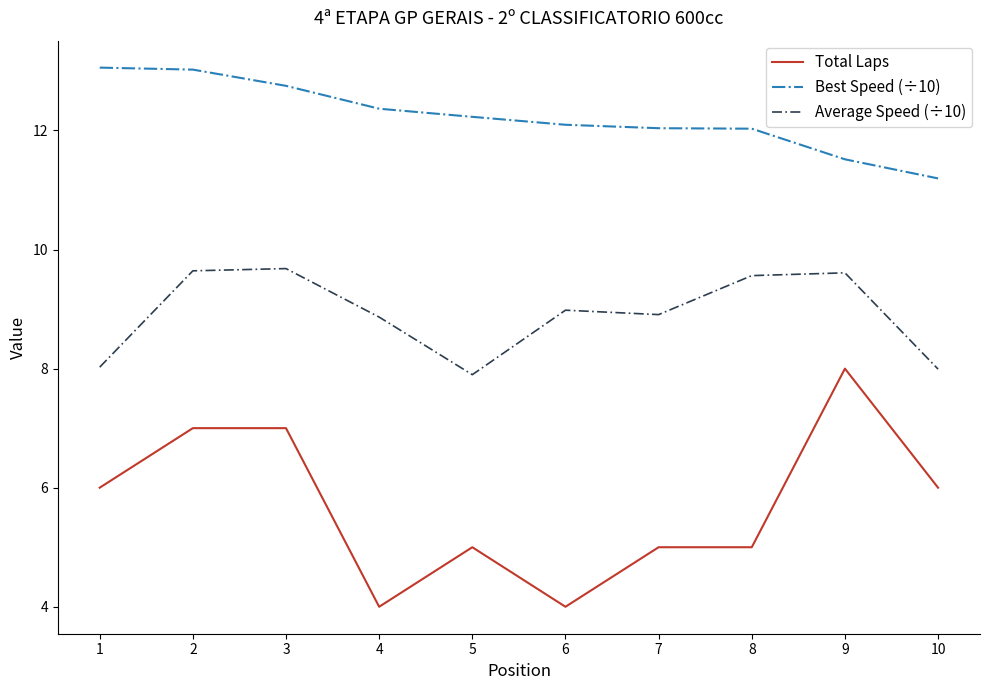

What is the difference between the Total Laps values at 3 and 9?

1.0